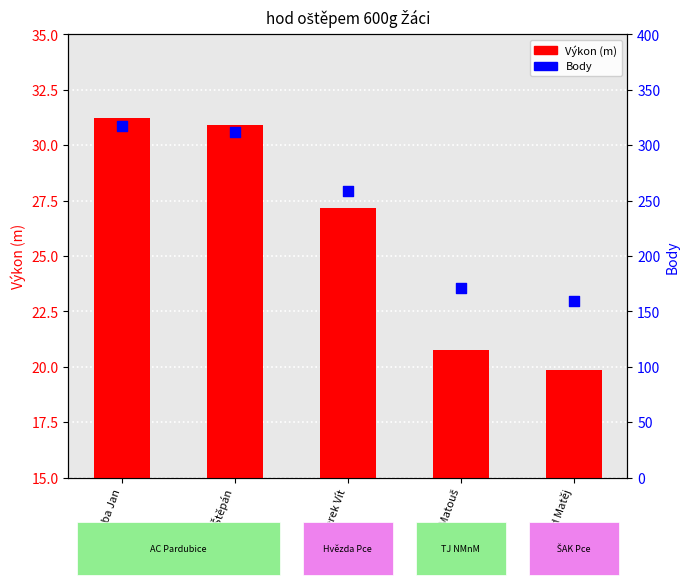

Which series has the largest total across all categories?

Body